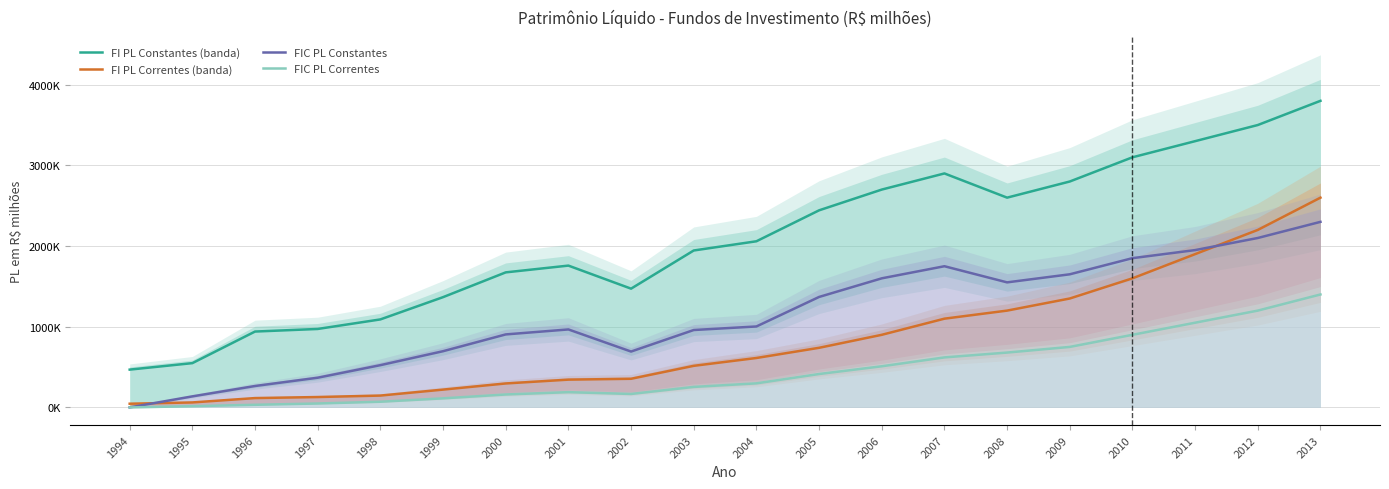

Rank the series at 2012 from lowest to highest value.

FIC PL Correntes, FIC PL Constantes, FI PL Correntes (banda), FI PL Constantes (banda)